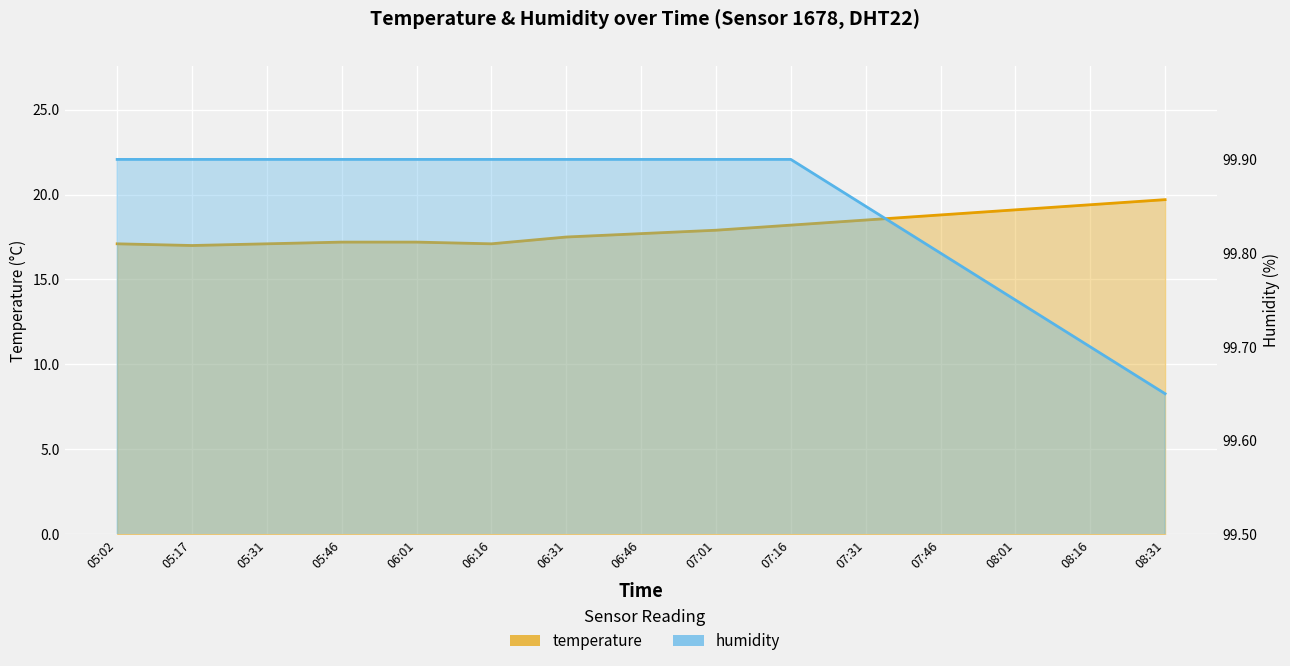

True or false: temperature and humidity cross at least once.

False